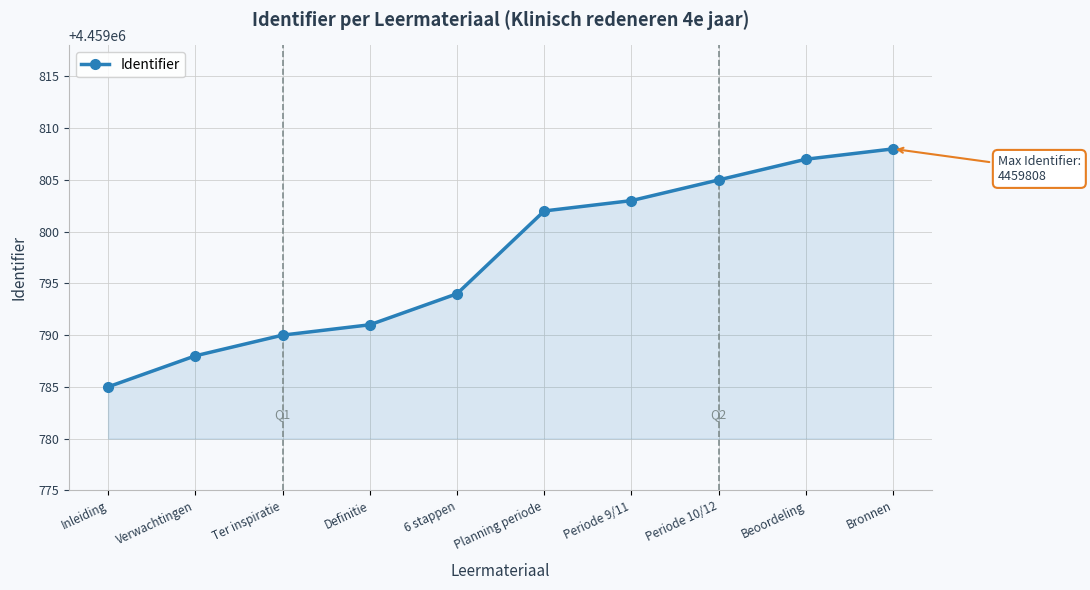

Count the number of data series in this chart.

1